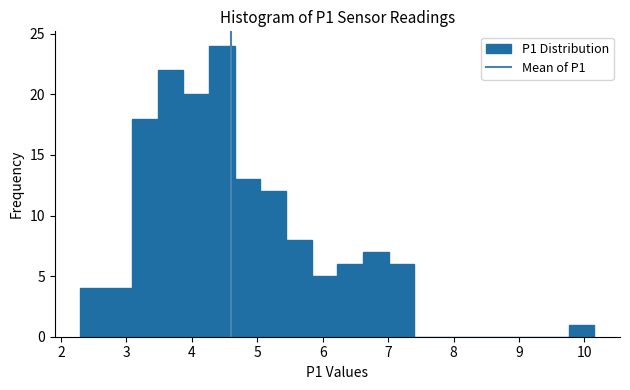

Around what value on the x-axis is the tallest bar? Give the approximate position of its centre, as read against the axis.

4.5